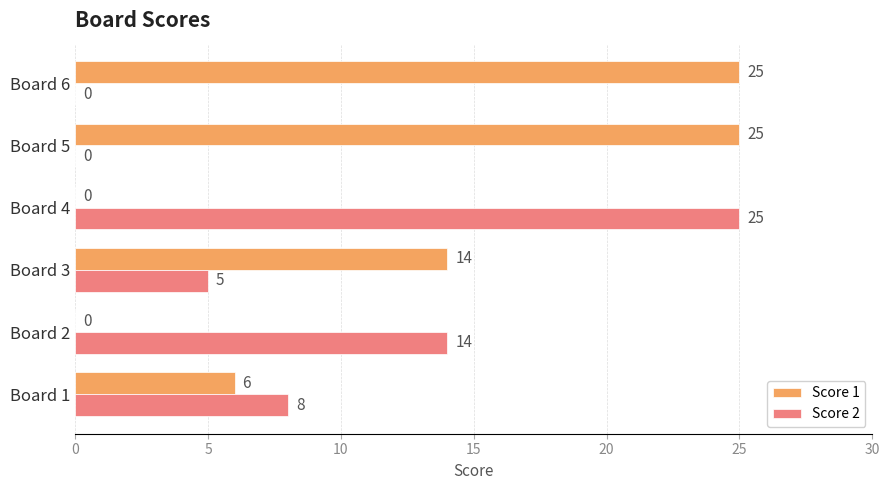

How many Score 1 values are between 0 and 25?

6